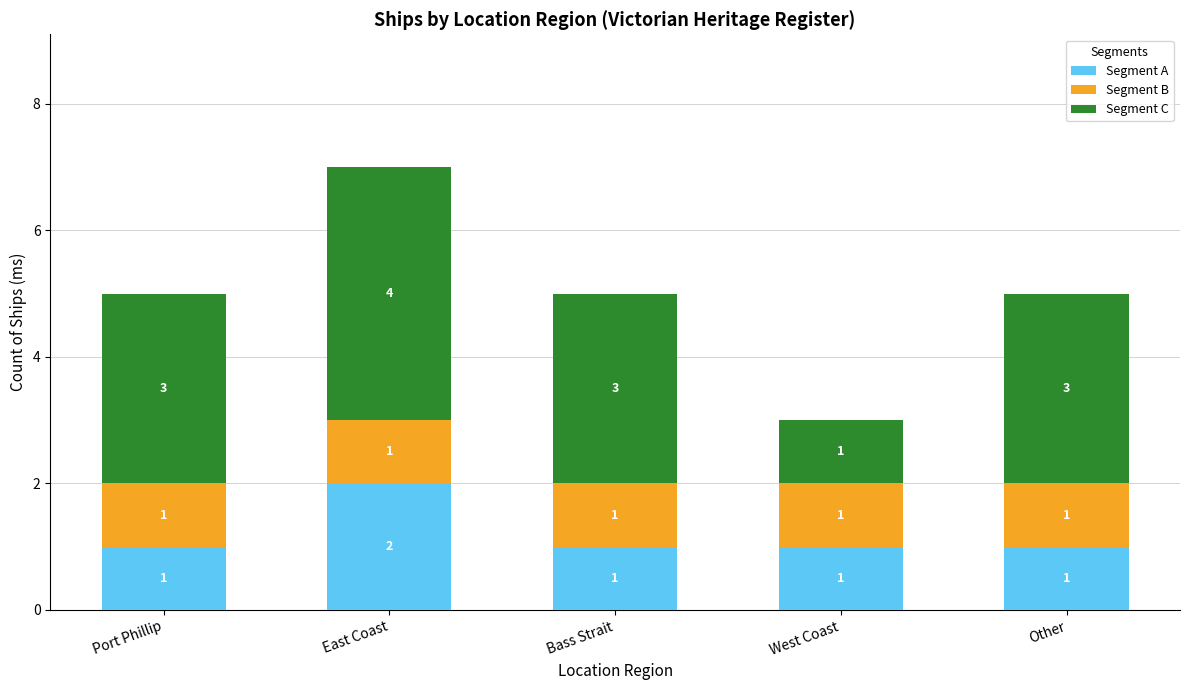

The Segment A series shows 2 at Other. True or false?

False